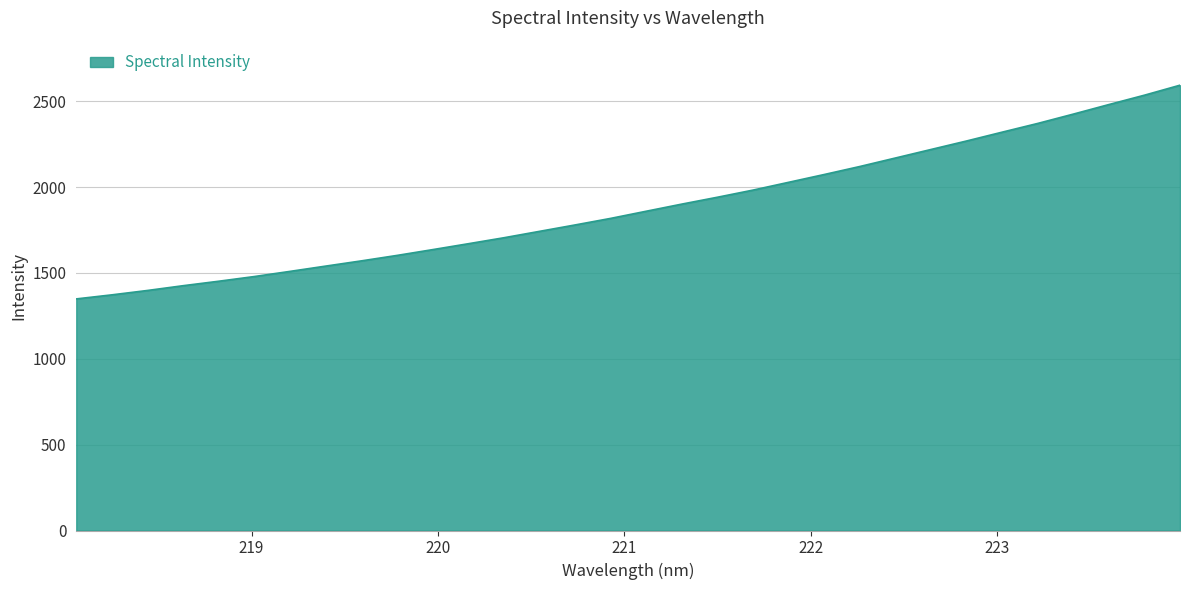

Reading left to right, extract all data points from this chart.

1348.7	1372.4	1397.9	1425.7	1451.8	1479.1	1509.1	1539.8	1570.2	1602.0	1635.7	1670.0	1704.9	1742.2	1779.4	1817.7	1859.4	1900.9	1940.9	1982.5	2027.9	2073.3	2119.9	2169.3	2219.0	2268.5	2319.9	2370.7	2425.0	2480.6	2535.1	2593.3